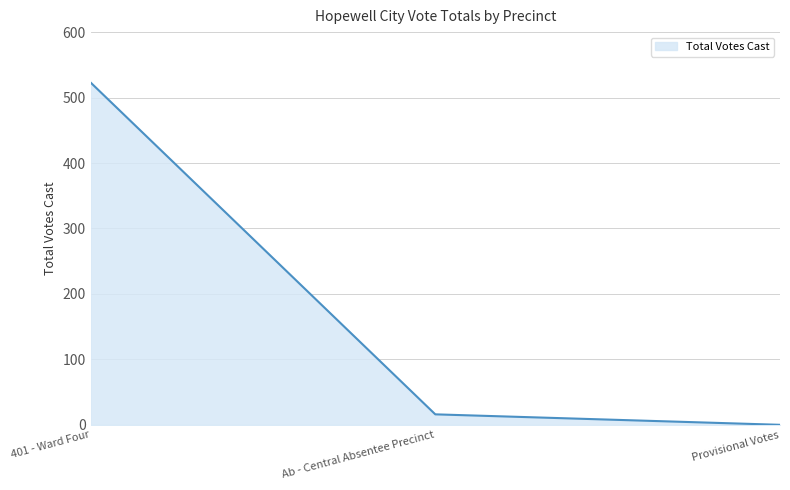

What is the sum of all values?

539